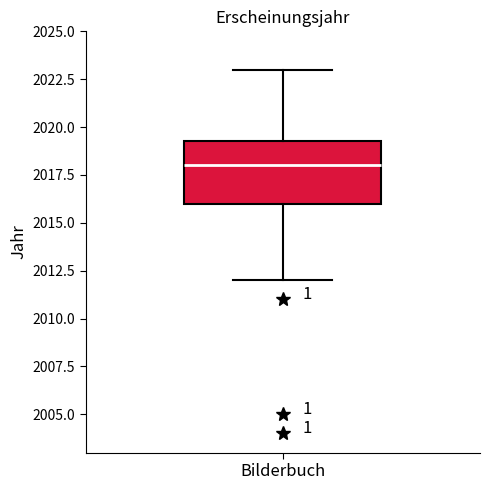

Transcribe this box plot: give where the median line is, the range the box spans, and where the two whiskers end, as read against the y-axis. The values are not printed on the chart, so give them approximately, as read against the axis.

median 2018.0, box 2016.0 to 2019.5, whiskers 2012.0 to 2023.0